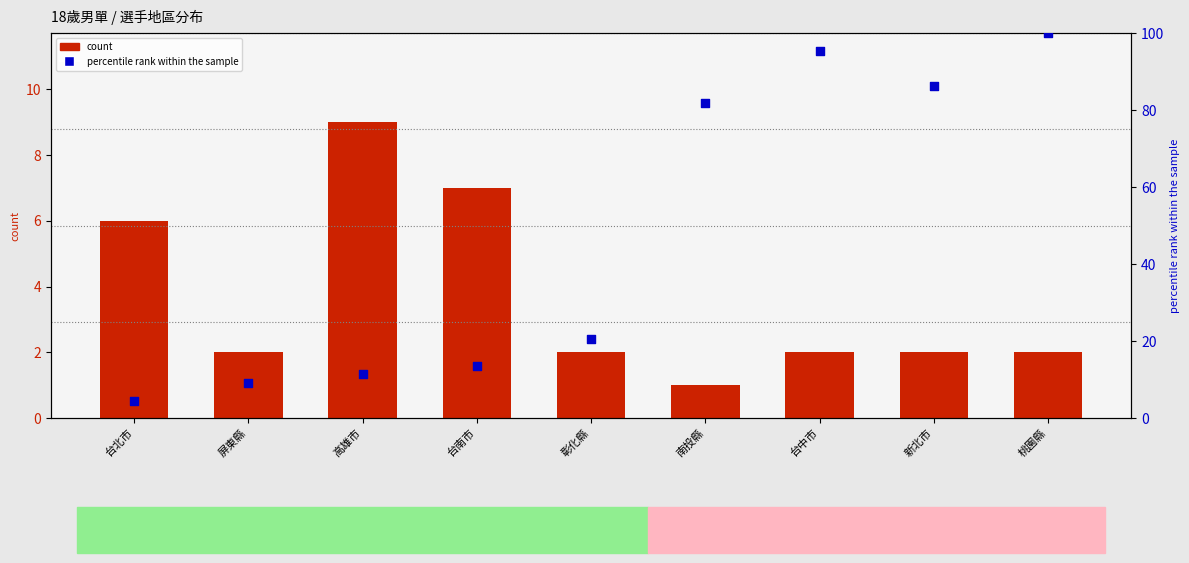

At which category is the sum across all series the highest?

桃園縣